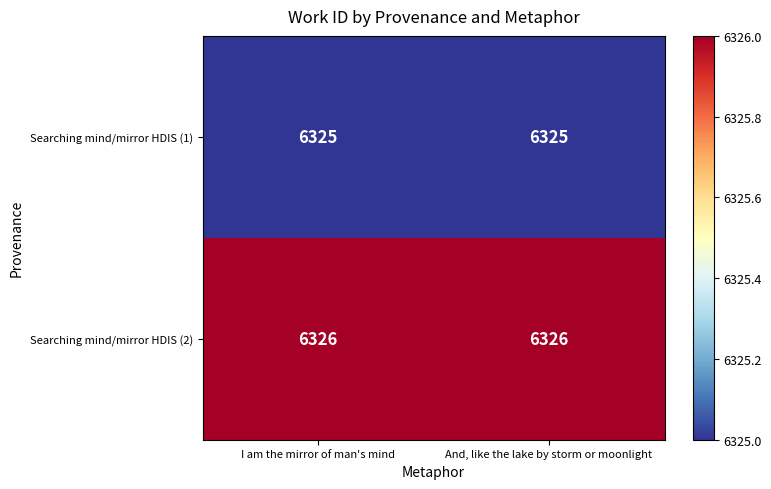

True or false: Searching mind/mirror HDIS (1) has a value of 6325 at I am the mirror of man's mind.

True